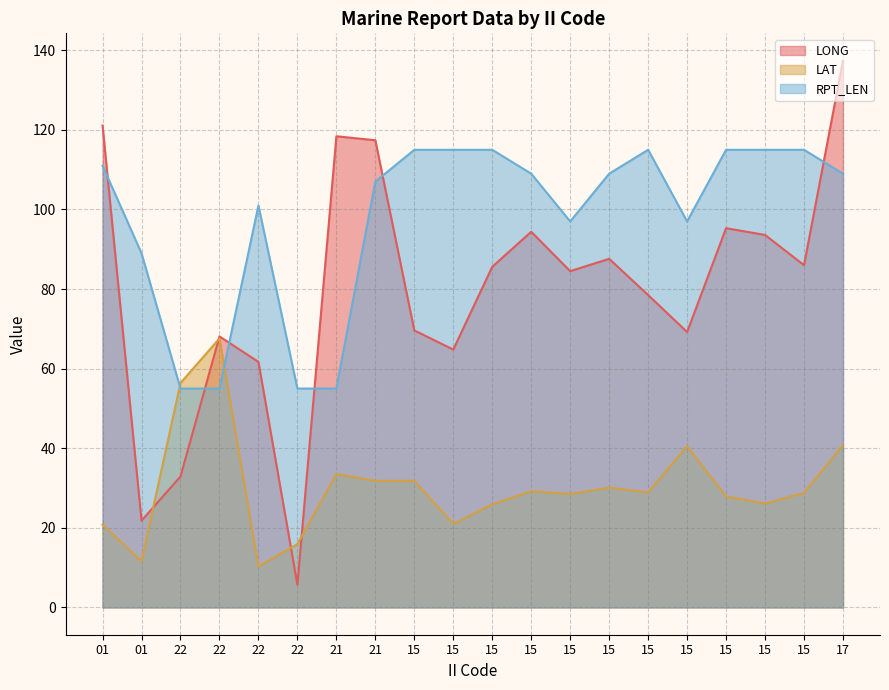

Between 22 and 01, which is larger?

01